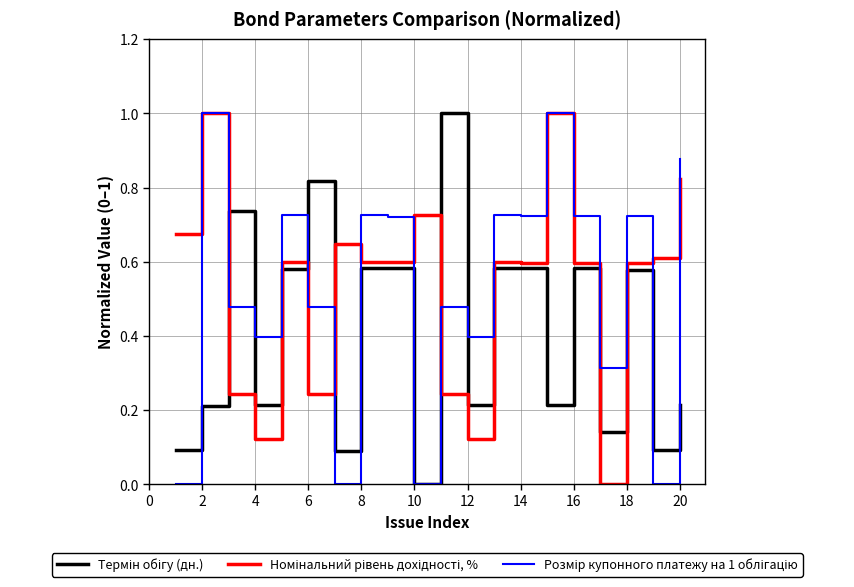

What is the greatest value displayed?

1.0